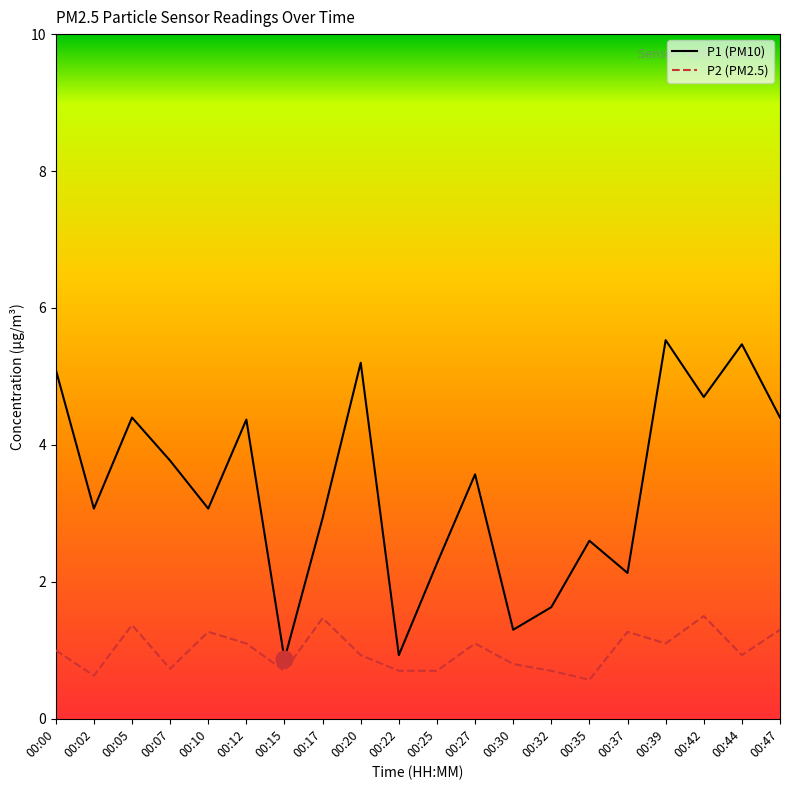

Which series has the widest spread of values?

P1 (PM10)